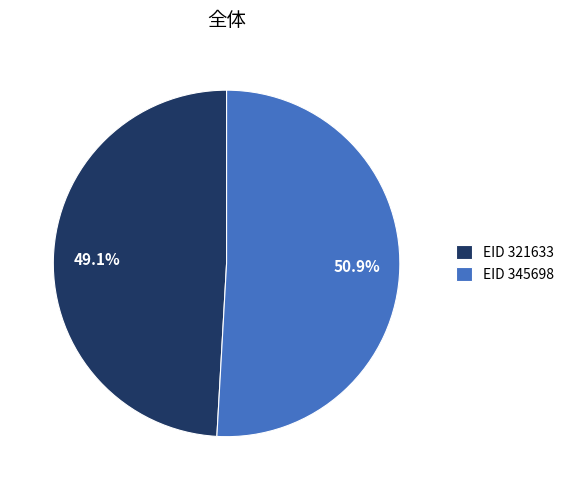

What is the majority slice?

EID 345698